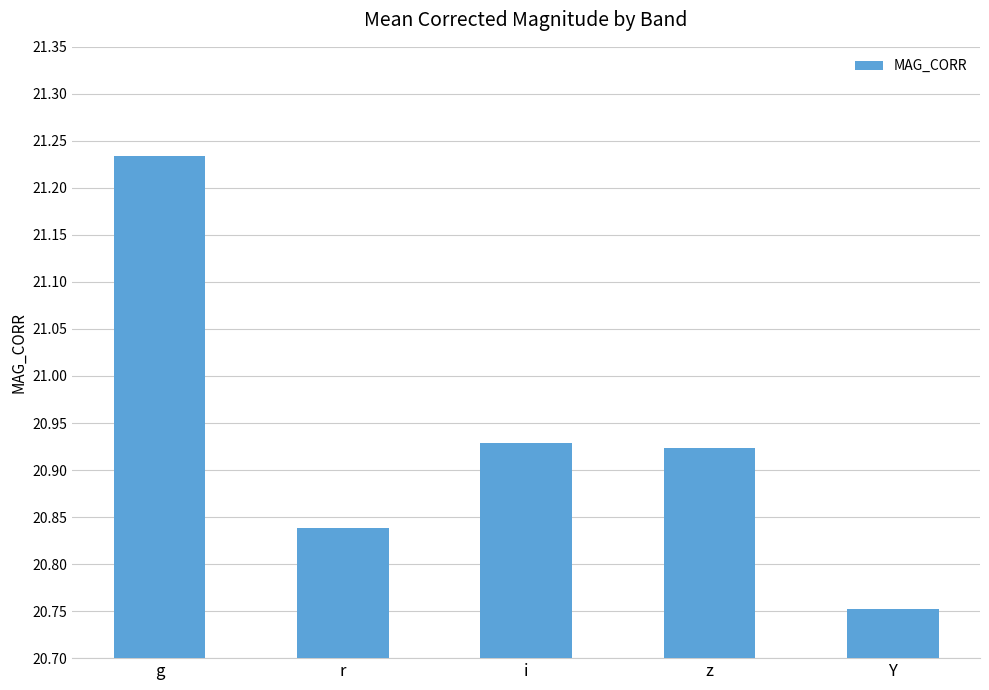

List the labels in order of value, smallest first.

Y, r, z, i, g